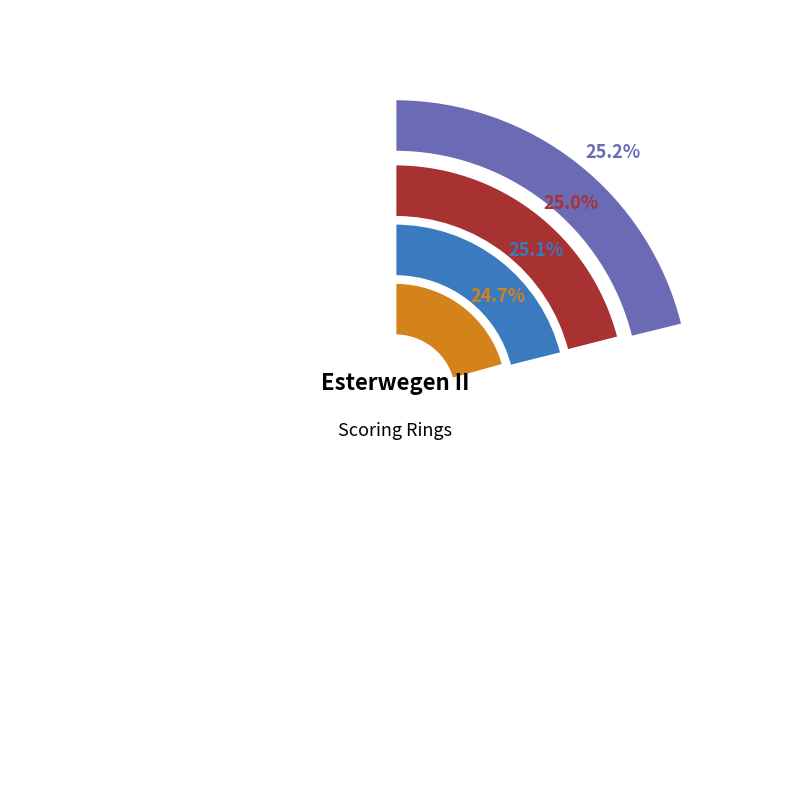

To the nearest percent, what percentage of the pie is Breddenberg?

25%